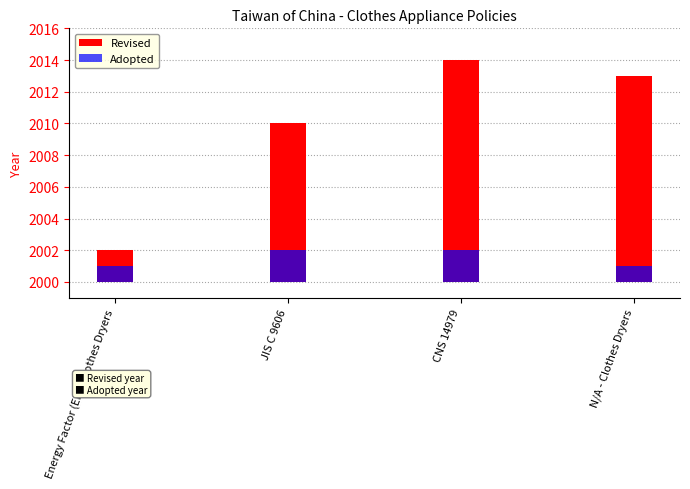

List the series in order of their overall mean, lowest first.

Adopted, Revised